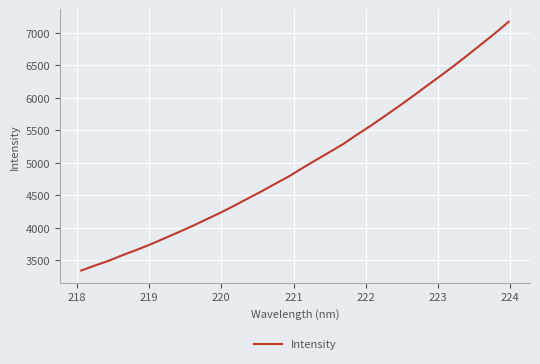

Reading right to left, what are all the values shown in this chart?

7173.3	6993.2	6825.2	6655.6	6490.1	6332.7	6177.8	6020.9	5868.3	5720.3	5574.3	5436.6	5292.2	5166.7	5043.0	4916.7	4787.2	4672.6	4555.2	4444.5	4332.1	4225.1	4124.6	4024.1	3929.5	3836.8	3745.2	3660.8	3581.2	3495.2	3421.2	3344.3